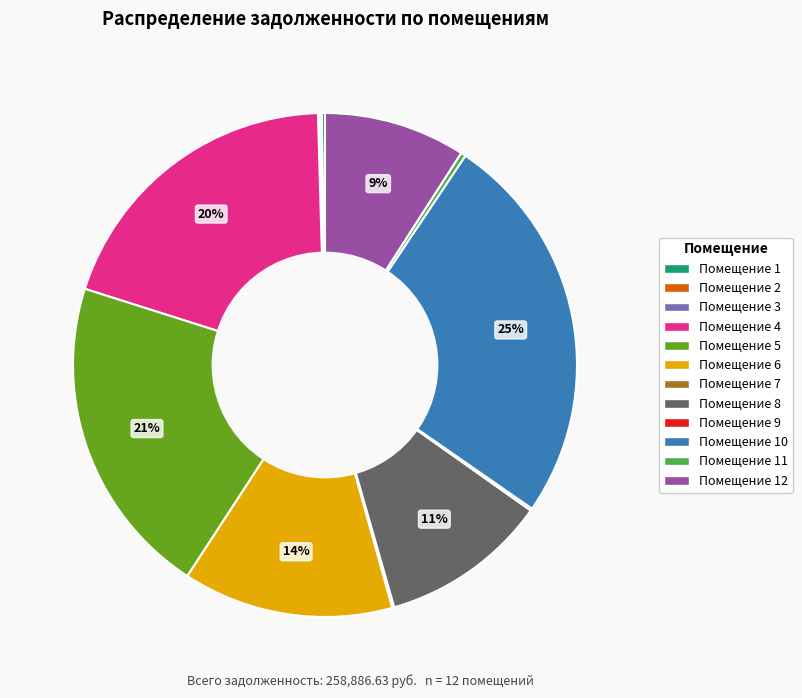

Is there any slice that represents more than half of the pie?

No